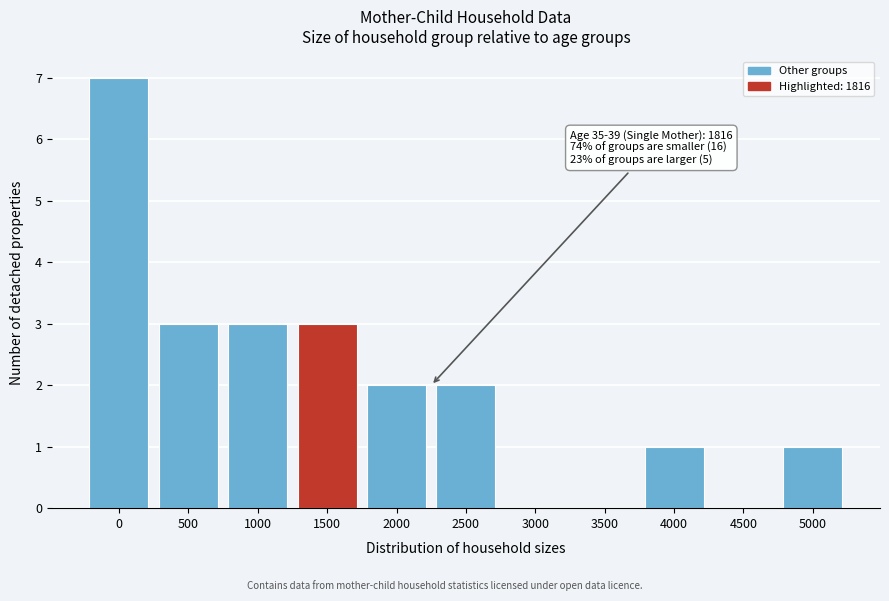

Reading left to right, transcribe all the data shown in this chart.

0=7	500=3	1000=3	1500=3	2000=2	2500=2	3000=0	3500=0	4000=1	4500=0	5000=1